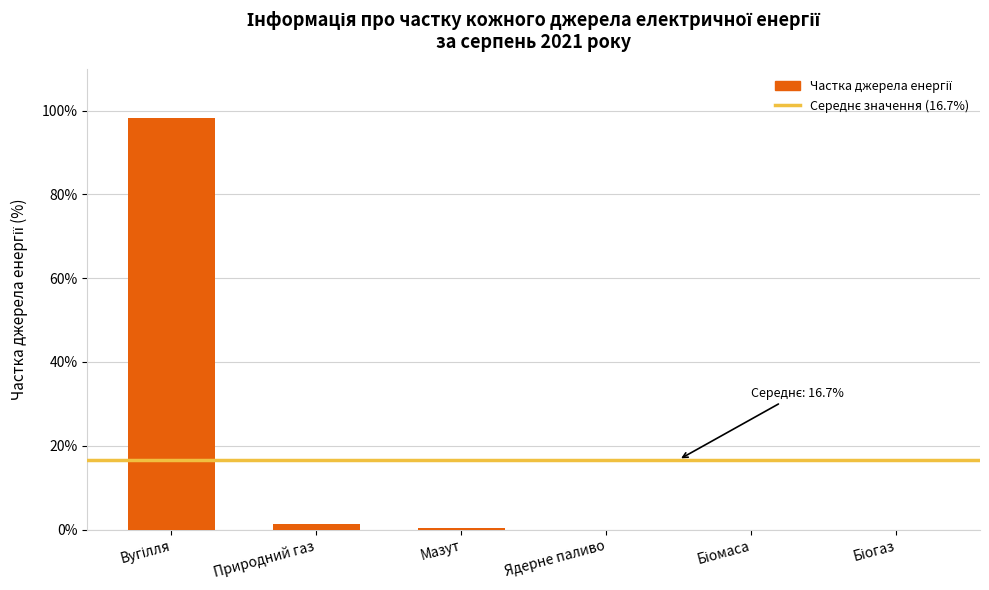

What is the greatest value displayed?

98.3